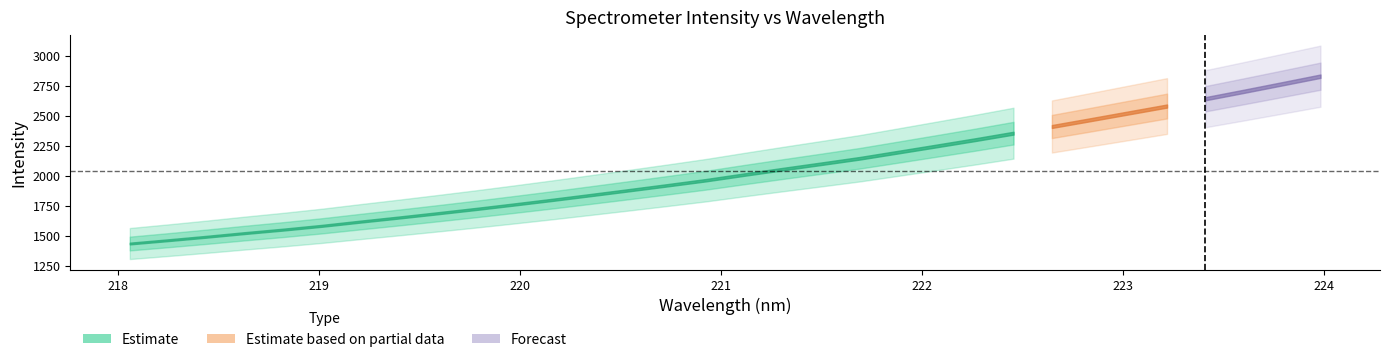

Read the wavelength value at 28.

223.4